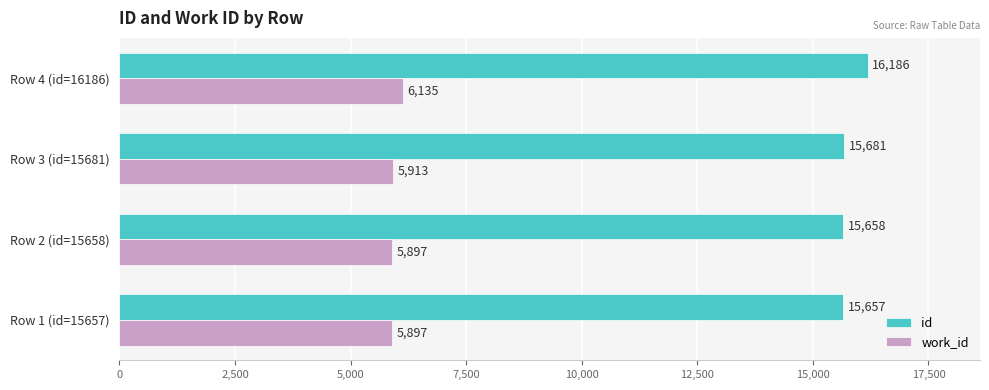

Where is id nearest to the value 15921?

Row 3 (id=15681)